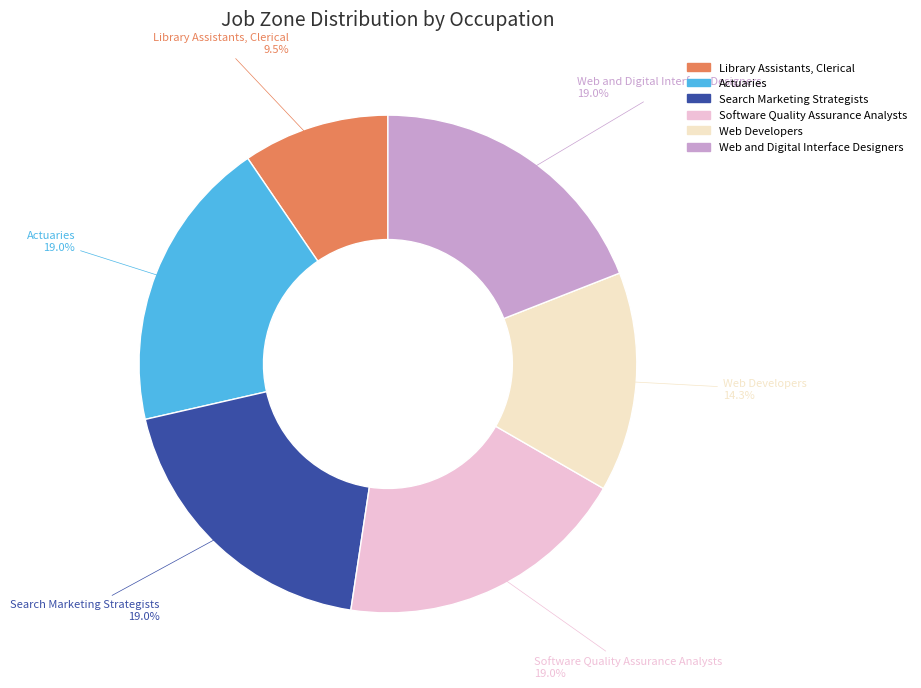

To the nearest percent, what portion does Web Developers represent?

14%